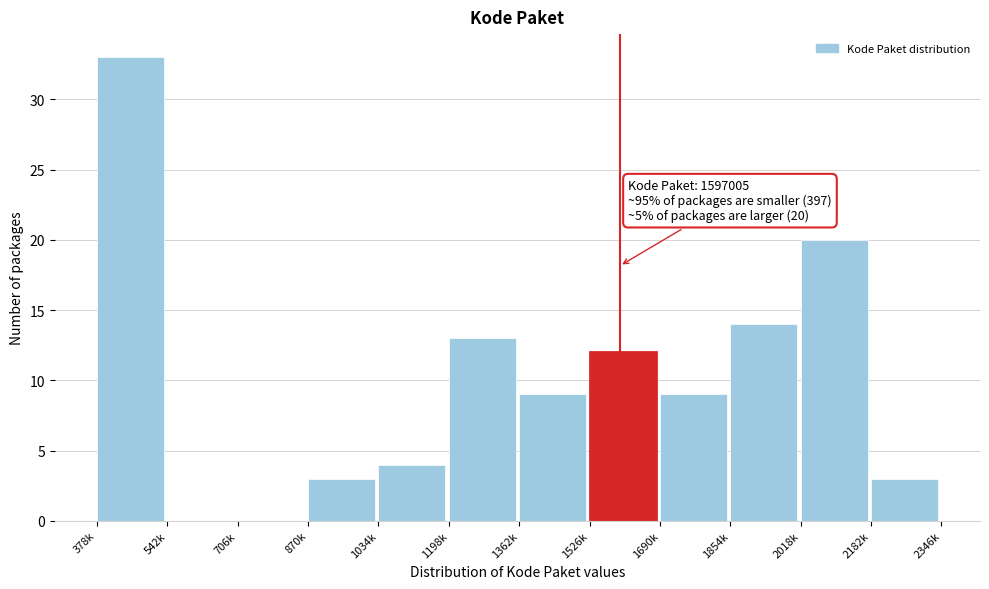

Reading left to right, what are all the values shown in this chart?

378k=33	542k=0	706k=0	870k=3	1034k=4	1198k=13	1362k=9	1526k=12	1690k=9	1854k=14	2018k=20	2182k=3